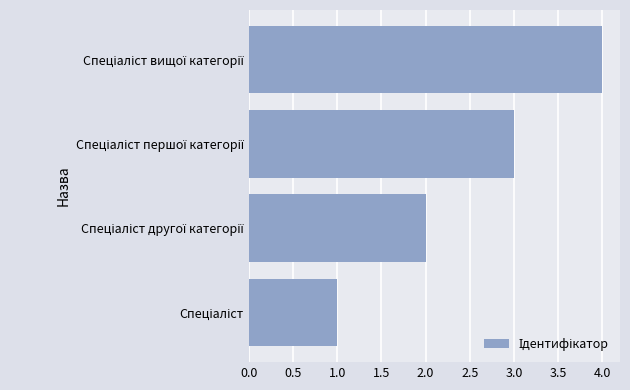

What is the greatest value displayed?

4